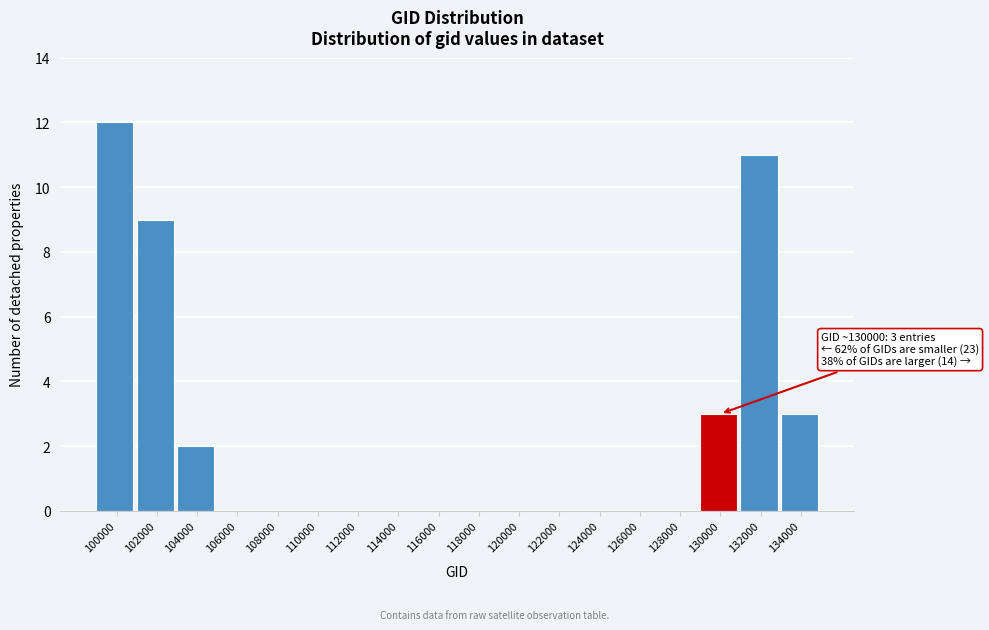

Reading left to right, what are all the values shown in this chart?

100000=12	102000=9	104000=2	106000=0	108000=0	110000=0	112000=0	114000=0	116000=0	118000=0	120000=0	122000=0	124000=0	126000=0	128000=0	130000=3	132000=11	134000=3